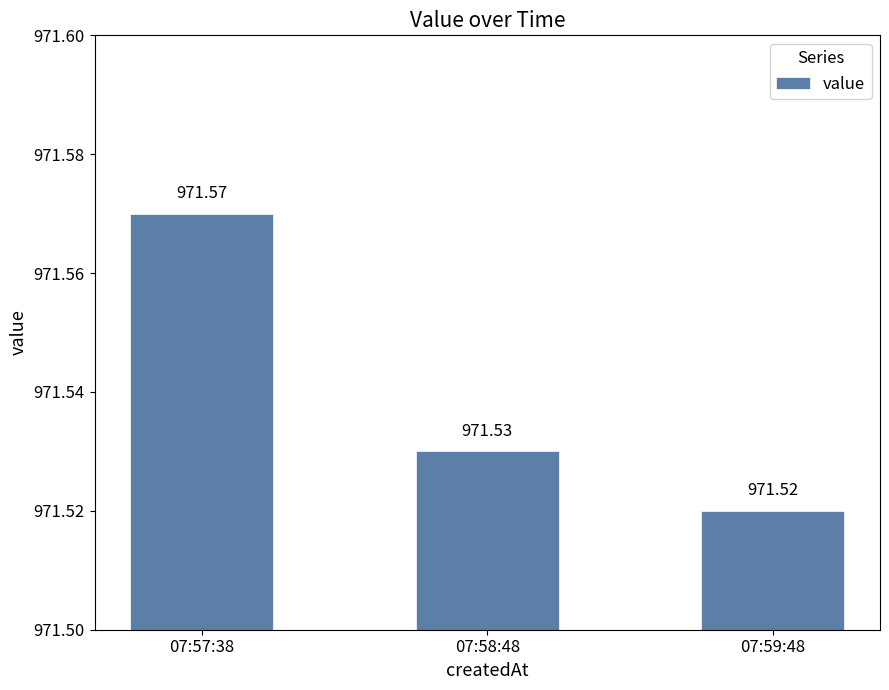

Approximately how many times larger is the value at 07:58:48 compared to 07:59:48?

1.0